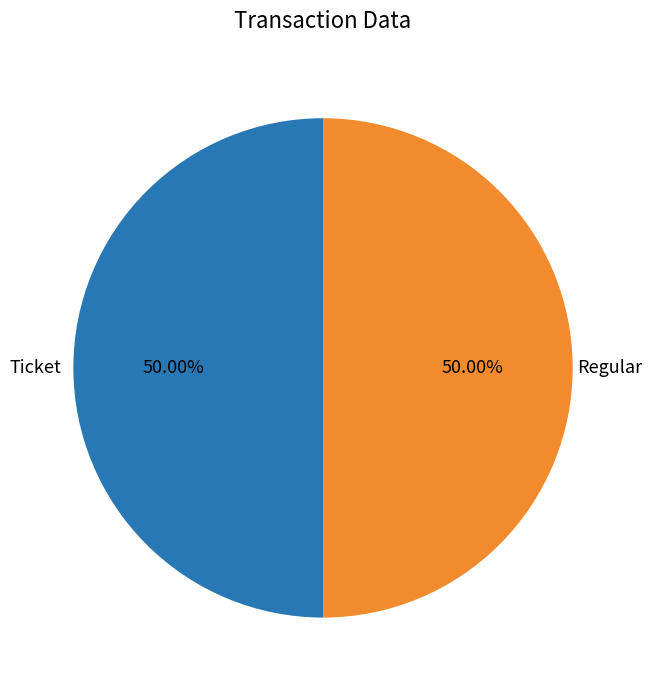

How many segments does this pie chart have?

2